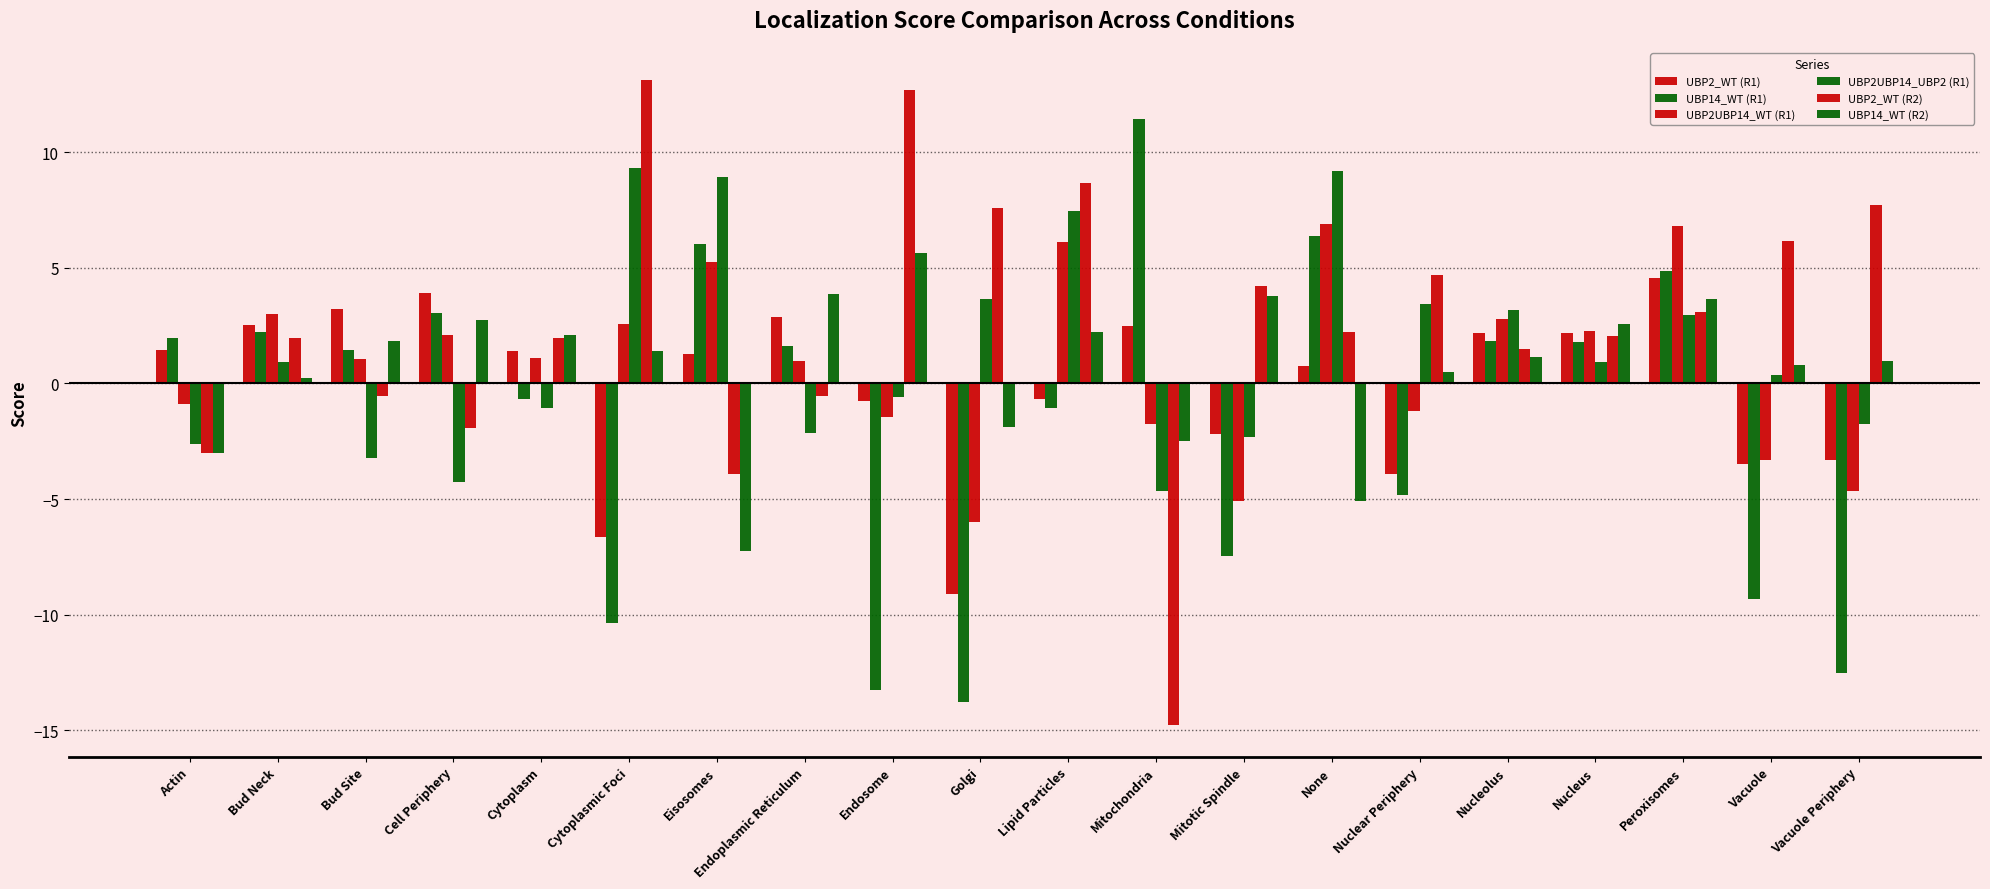

Where does the UBP14_WT (R1) series first go above 1?

Actin